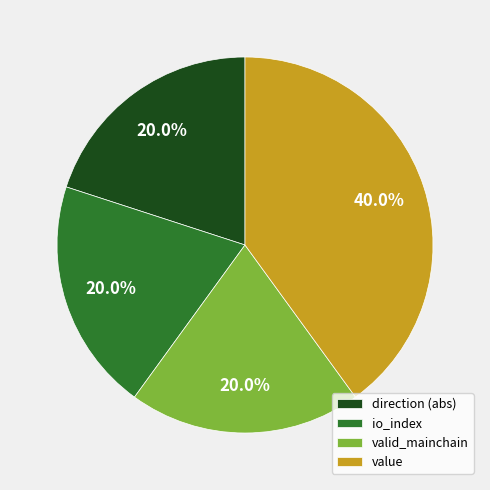

Combined, what portion of the pie is io_index and direction (abs)?

40.0%